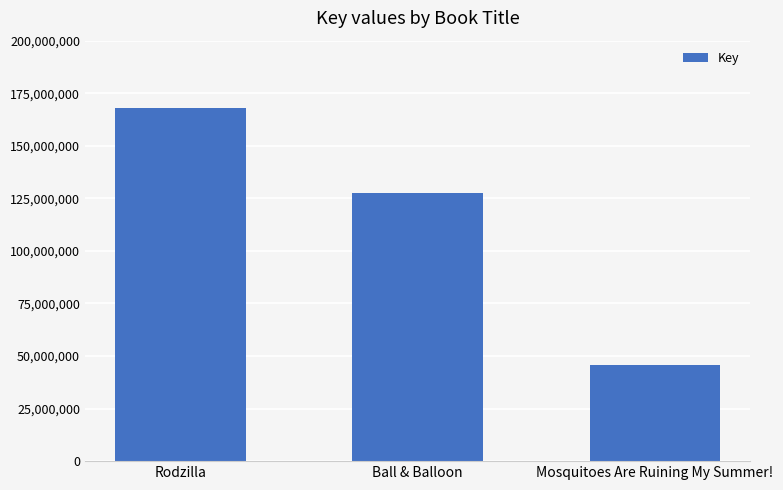

How many data points does each series have?

3